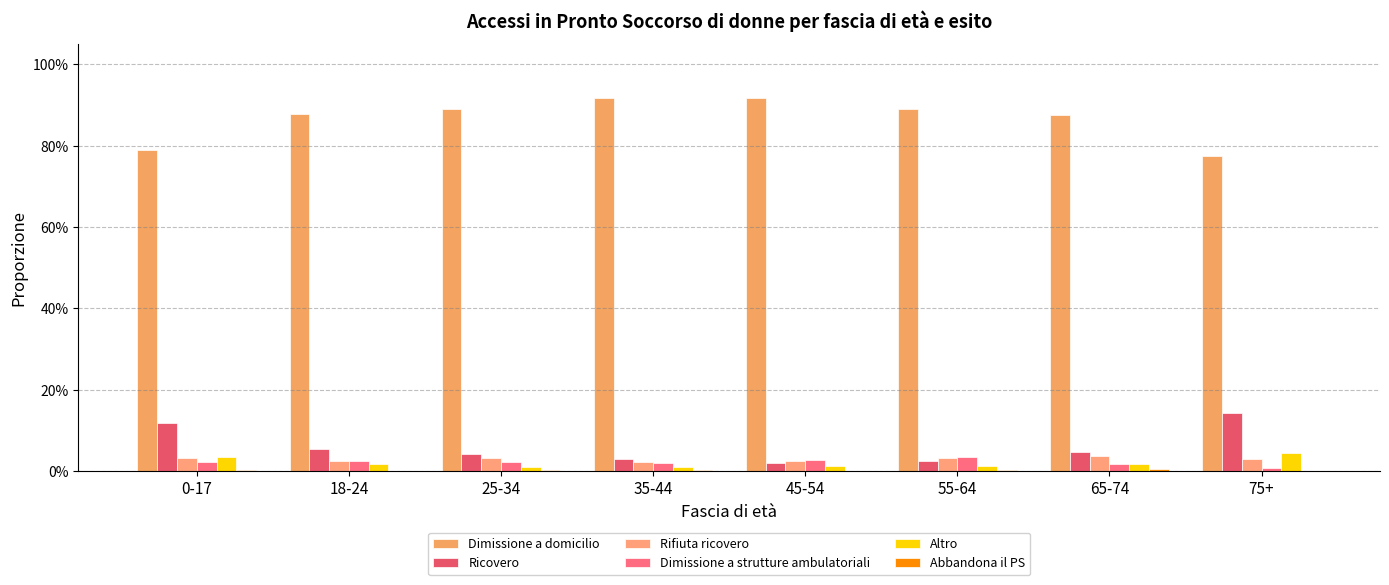

Between 75+ and 45-54, which is larger?

45-54